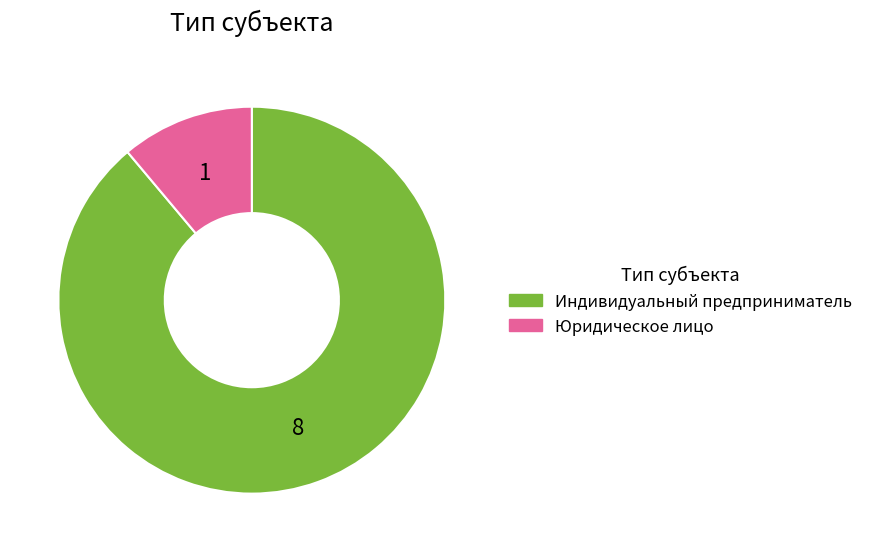

Is the sum of Юридическое лицо and Индивидуальный предприниматель greater than half?

Yes